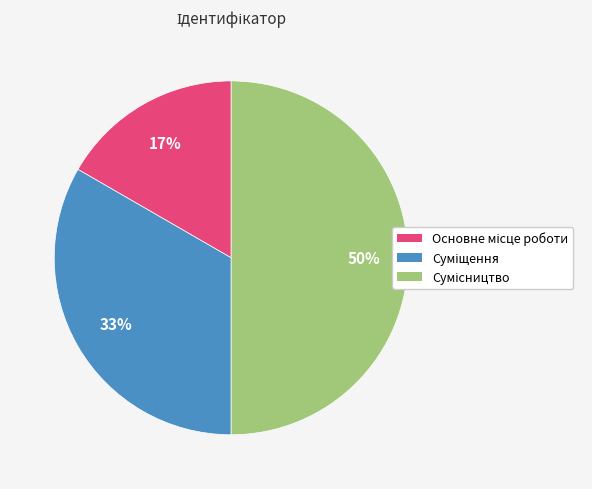

To the nearest percent, what is the average slice percentage?

33%